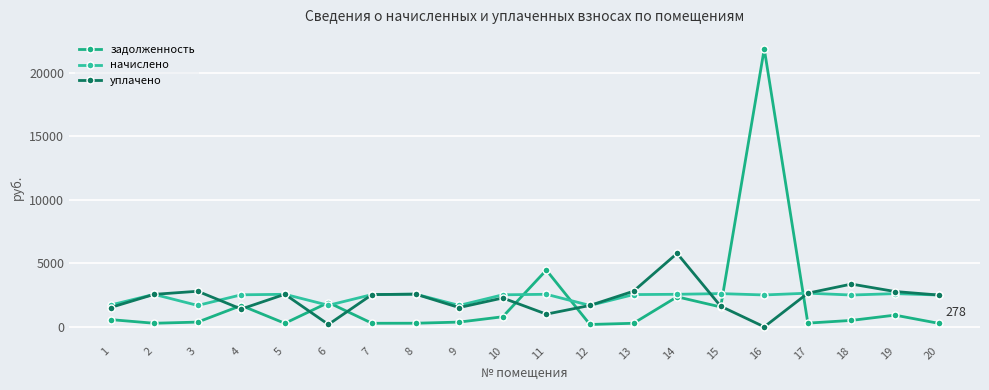

How many categories are shown in the chart?

20